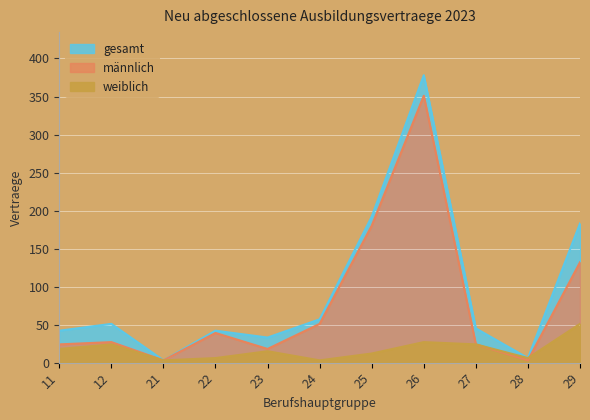

Which series has the largest range (max minus min)?

gesamt_2023